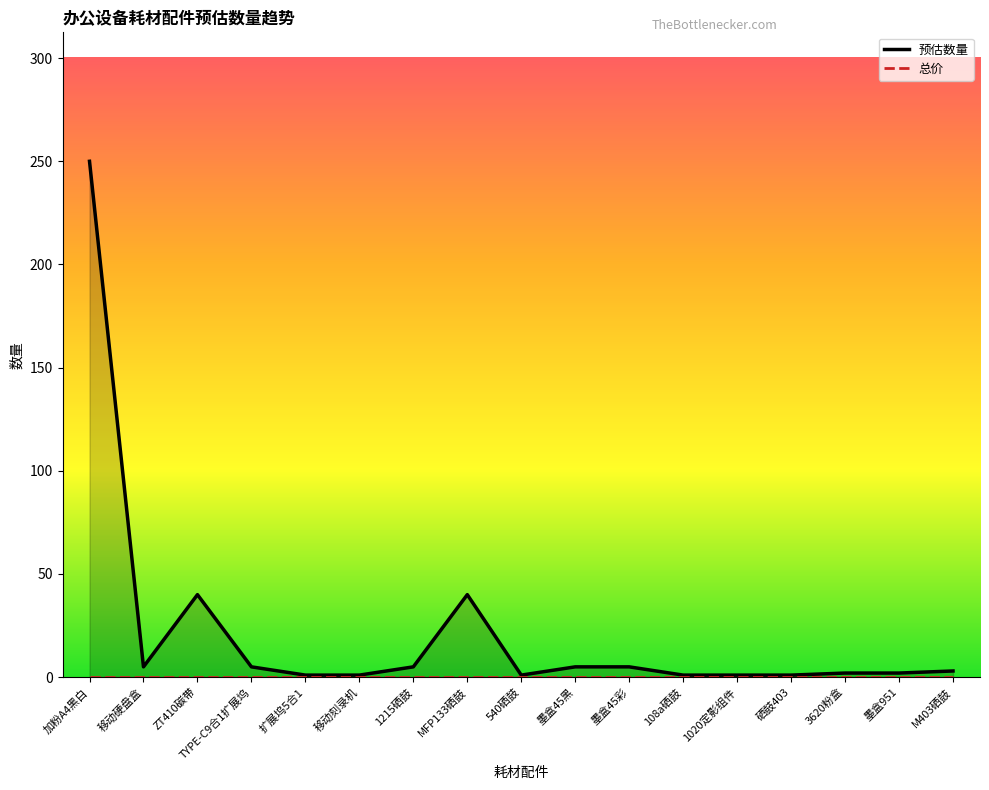

At how many categories does at least one series exceed 157?

1